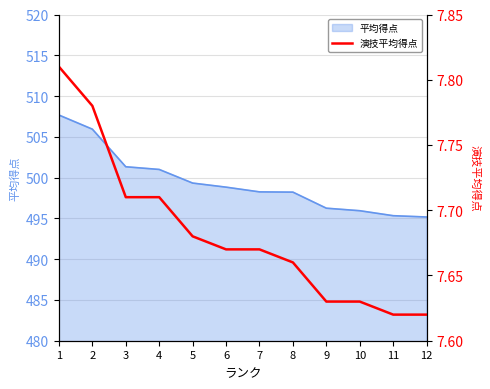

What is the sum of all values?

92.2